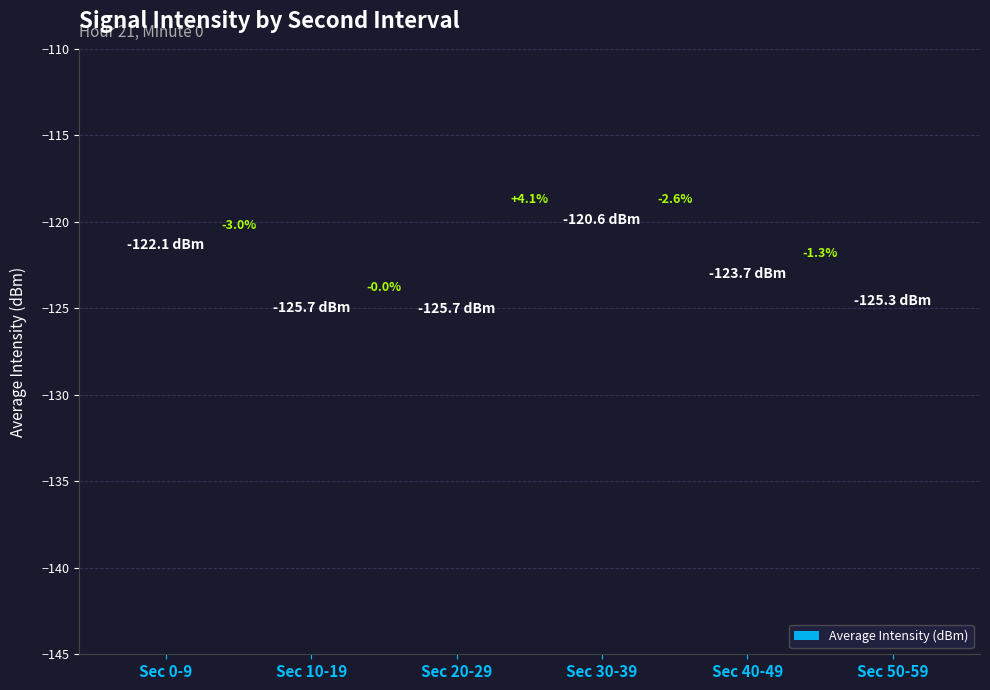

What is the minimum value shown in the chart?

-125.7